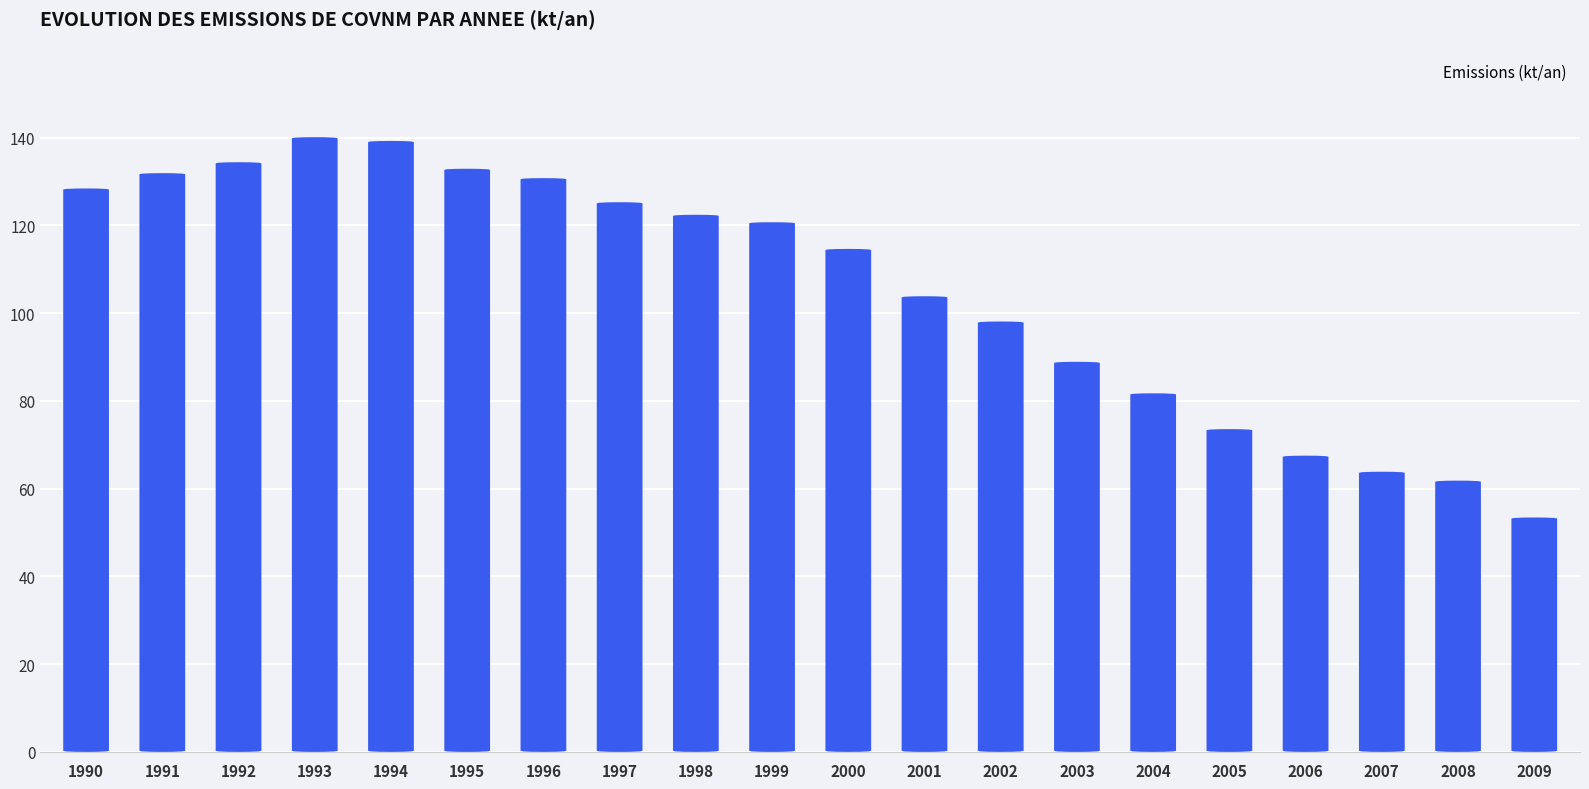

Between 2003 and 1992, which is larger?

1992